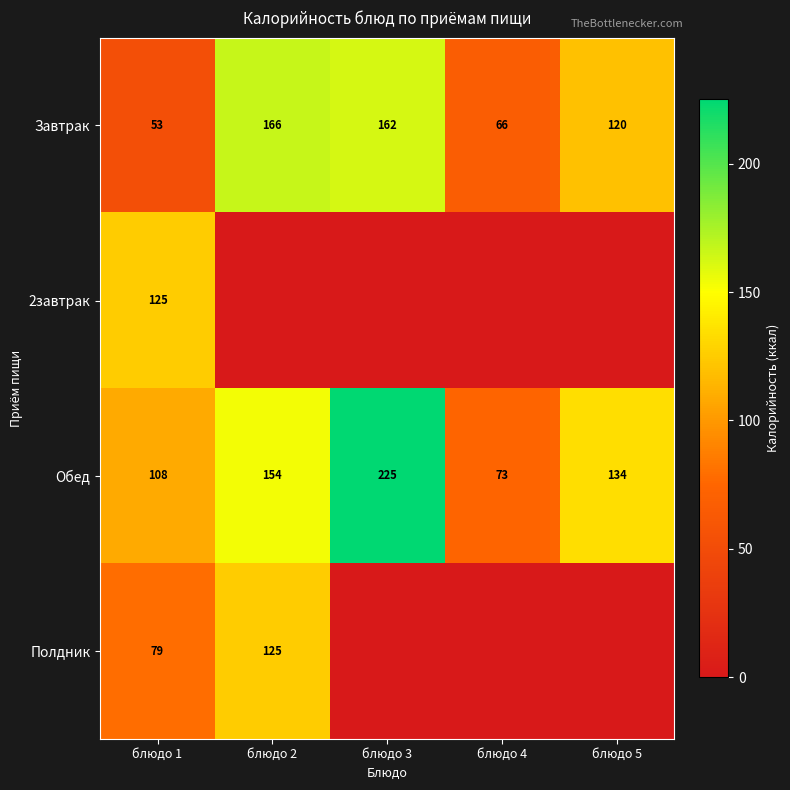

Which label corresponds to the smallest value in the chart?

блюдо 2